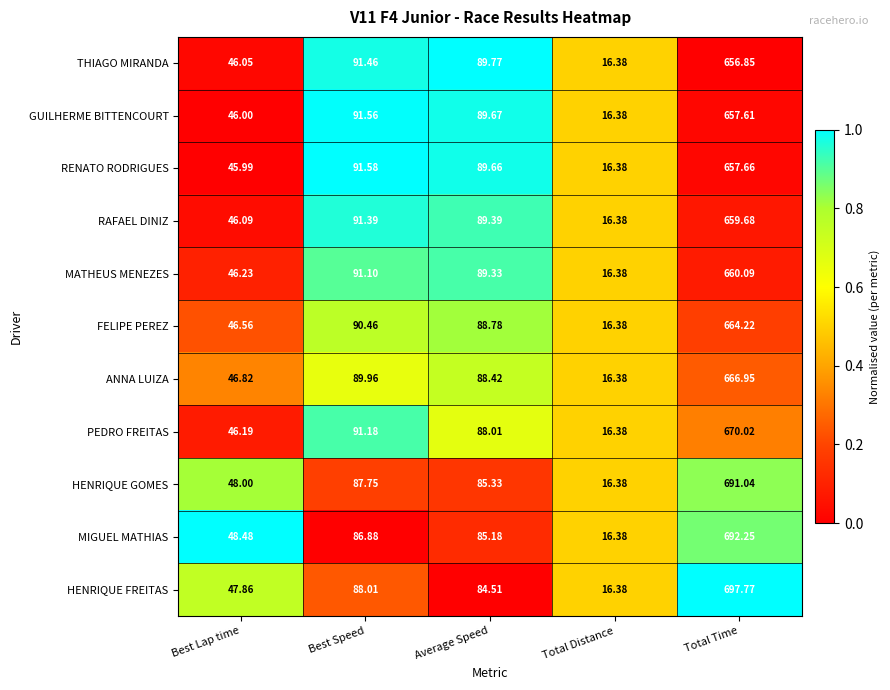

At which label is THIAGO MIRANDA closest to 336?

Best Speed